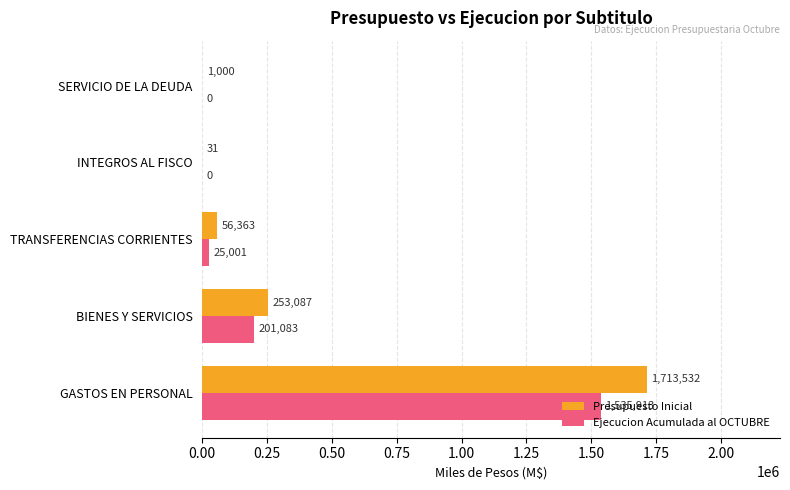

Read the Presupuesto Inicial value at INTEGROS AL FISCO.

31